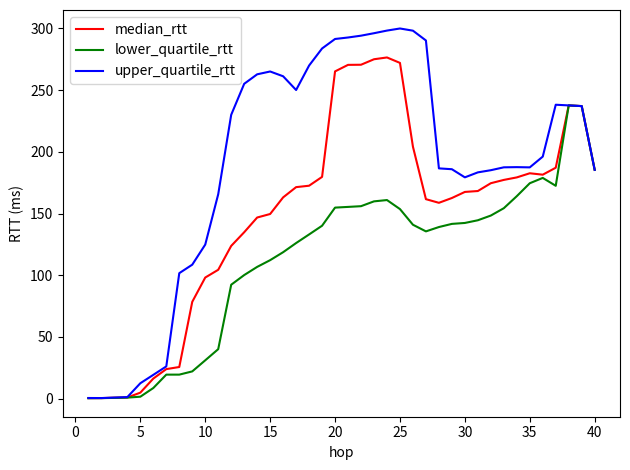

At how many categories does at least one series exceed 32?

33